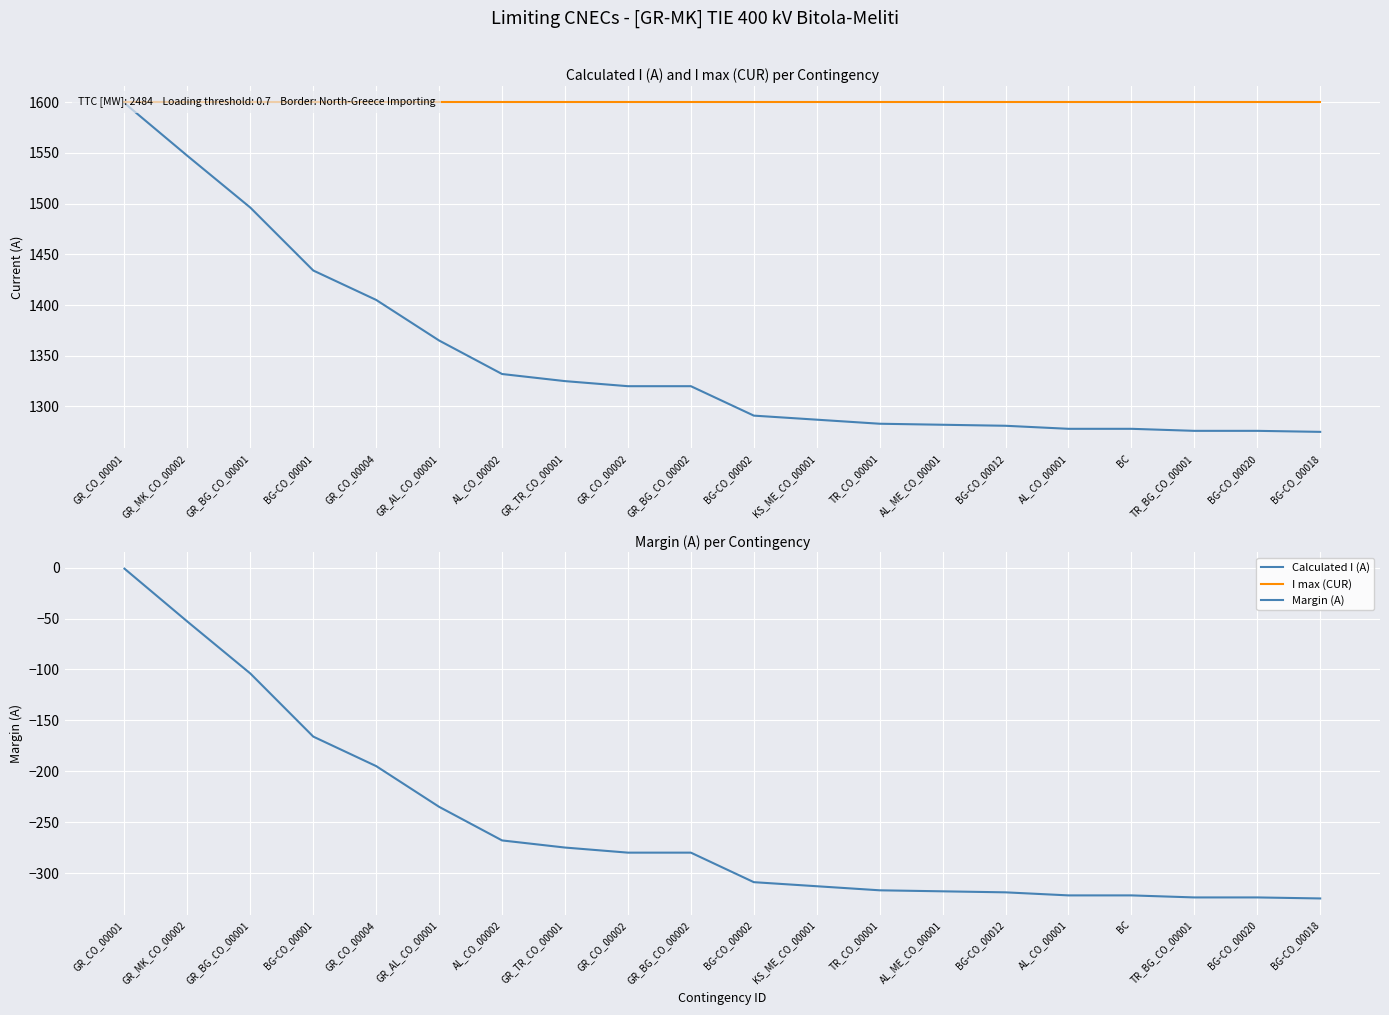

True or false: I max (CUR) and Margin (A) intersect in this chart.

False